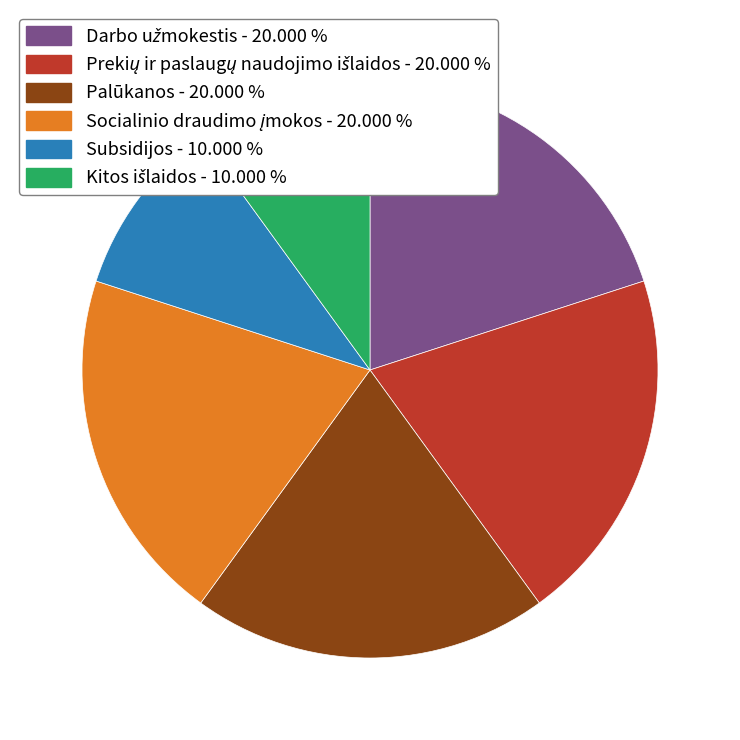

Does any single category account for the majority?

No